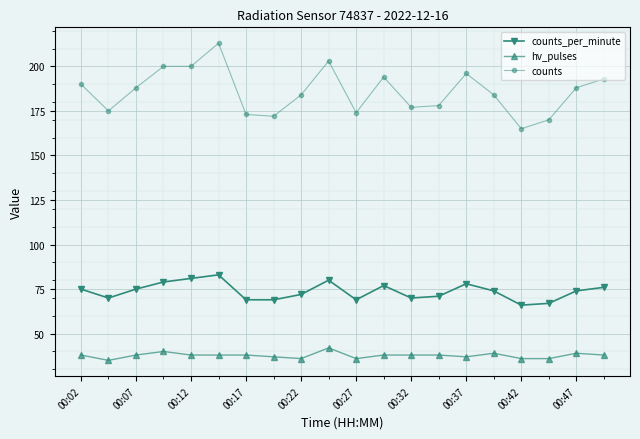

True or false: counts and hv_pulses intersect in this chart.

False